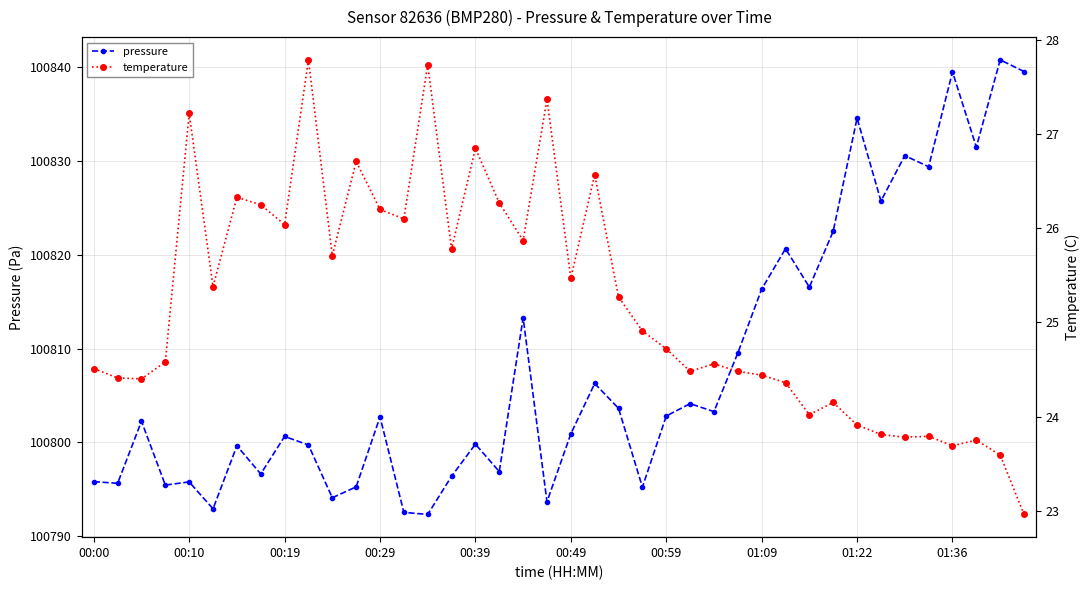

Which series has the widest spread of values?

pressure